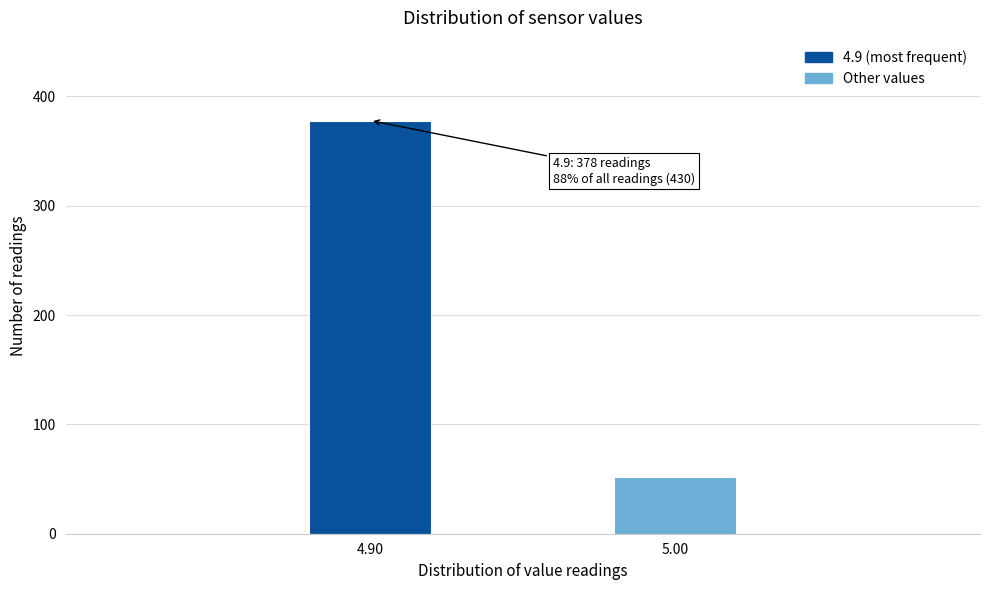

Reading left to right, extract all data points from this chart.

4.90=378	5.00=52